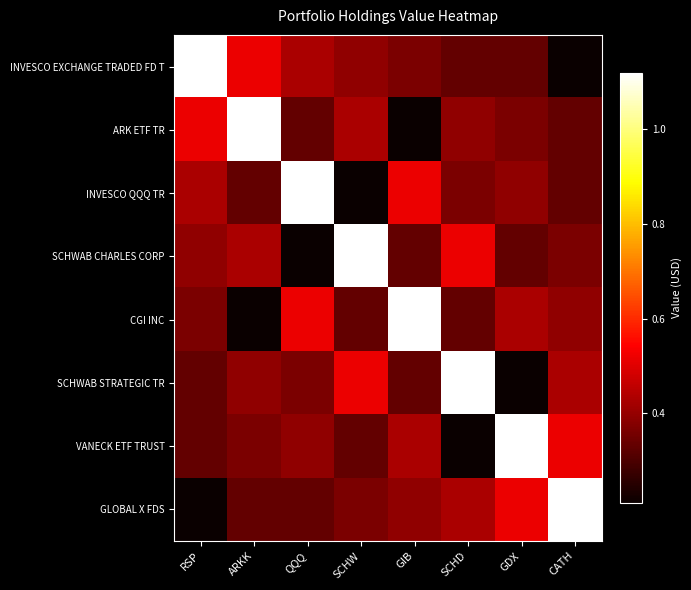

Which has a higher value, SCHW or SCHD?

SCHW